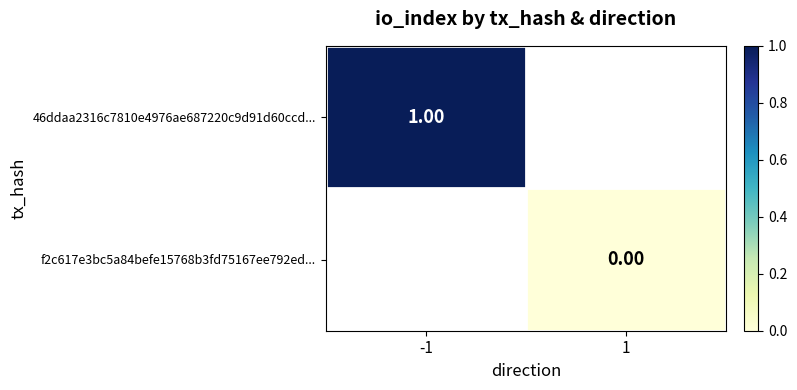

Is the value of 46ddaa2316c7810e4976ae687220c9d91d60ccd... at -1 greater than the value of f2c617e3bc5a84befe15768b3fd75167ee792ed... at 1?

Yes